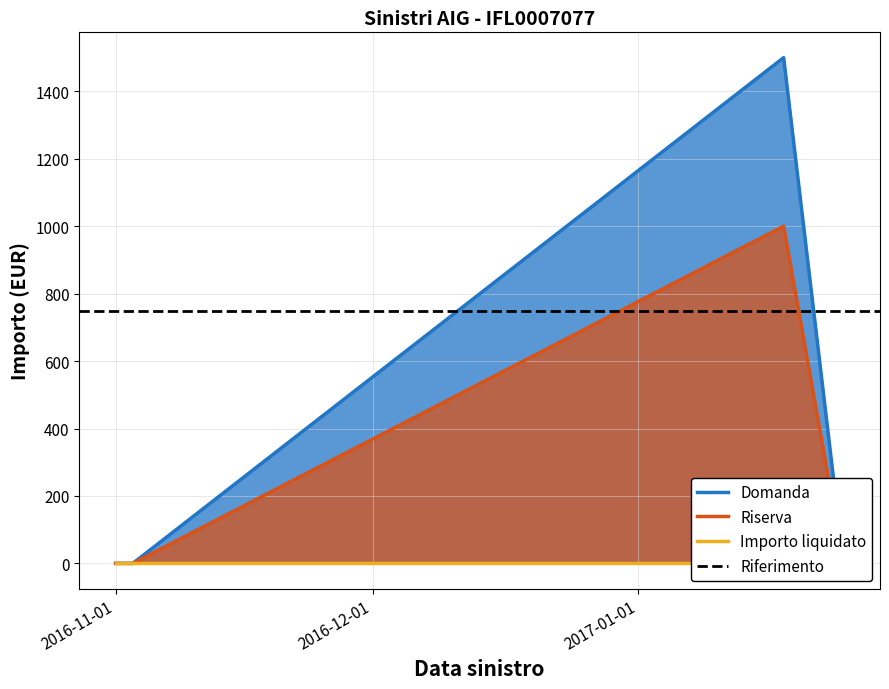

Is it true that Riserva equals 0 at 2017-01-25?

True